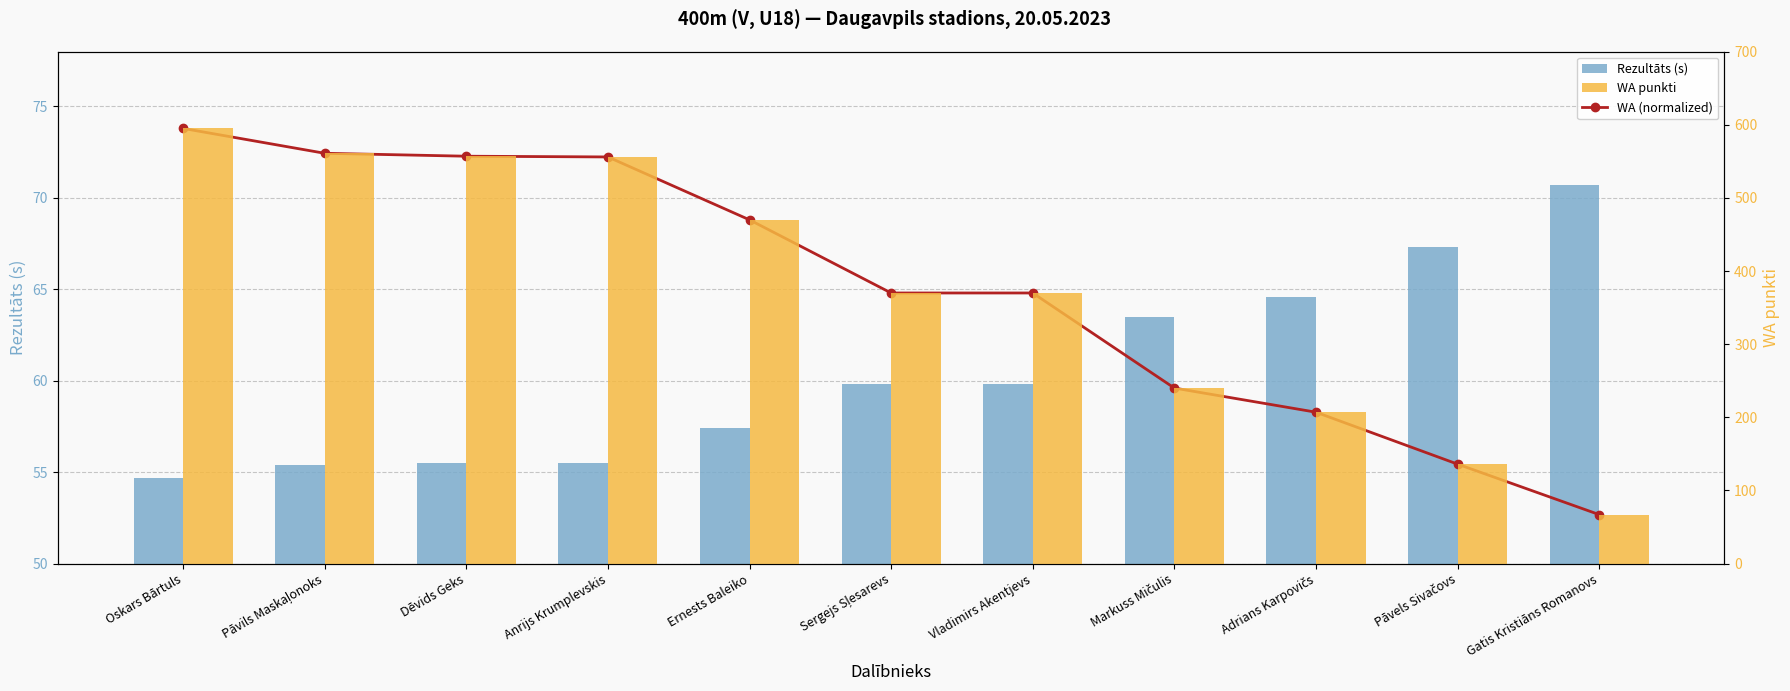

What is the sum of all WA (normalized) values?

715.2